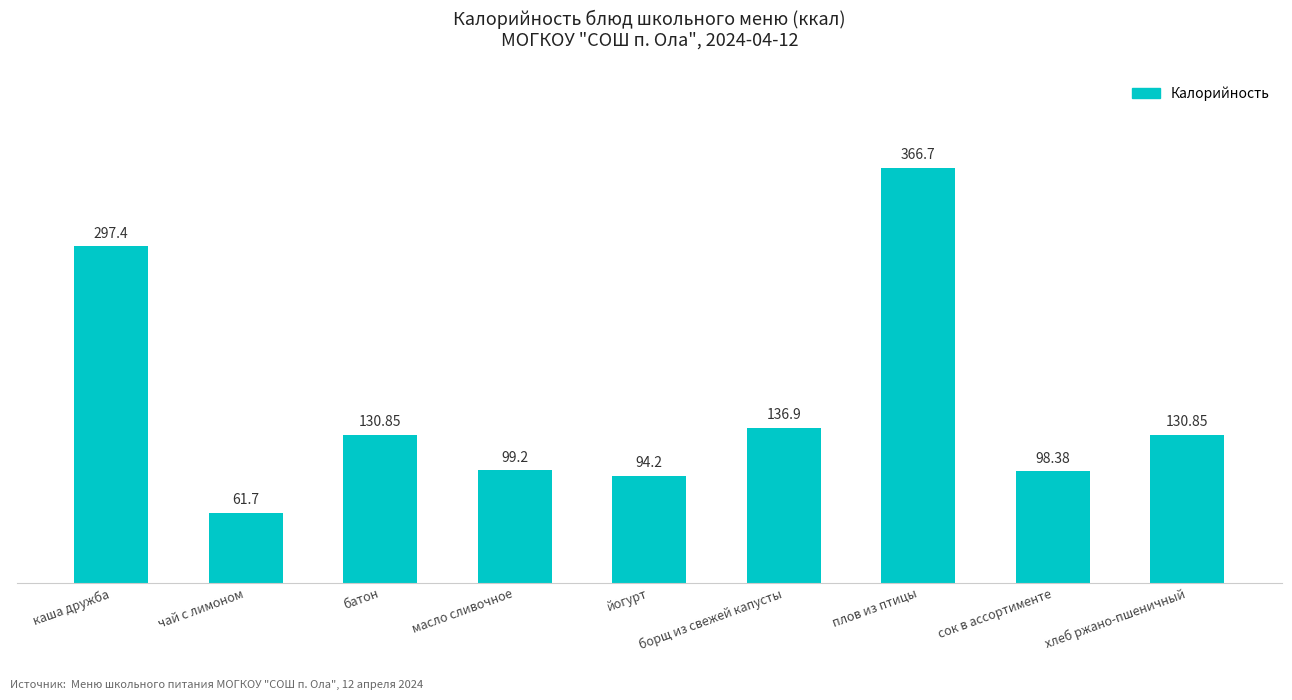

Where does the data first go above 130?

каша дружба